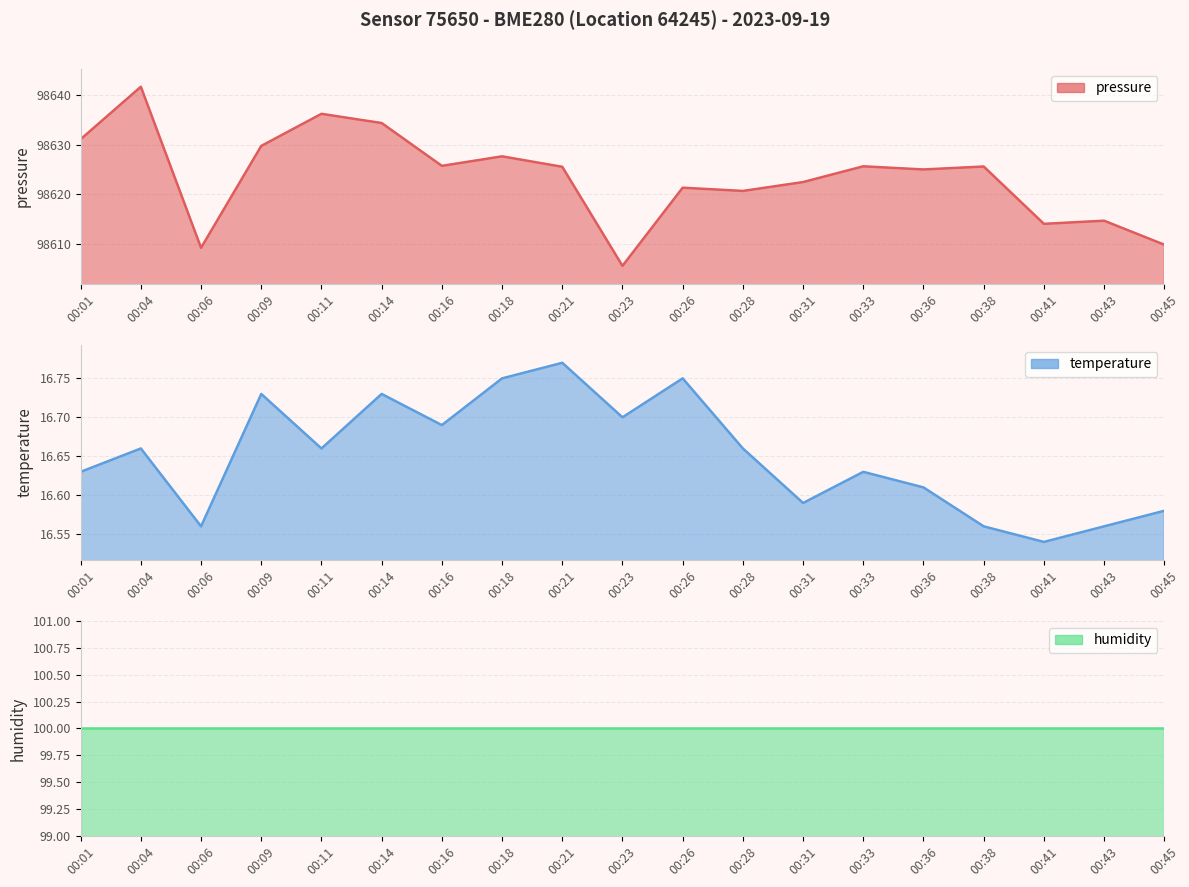

What is the greatest value displayed?

98641.6